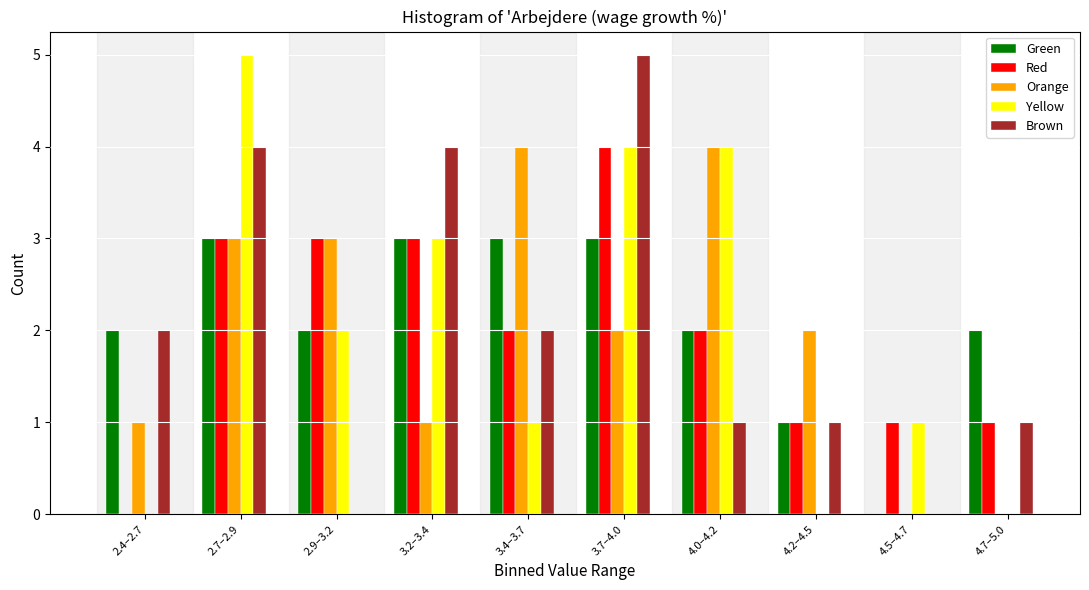

The value of Green at 3.7–4.0 is 2. True or false?

False